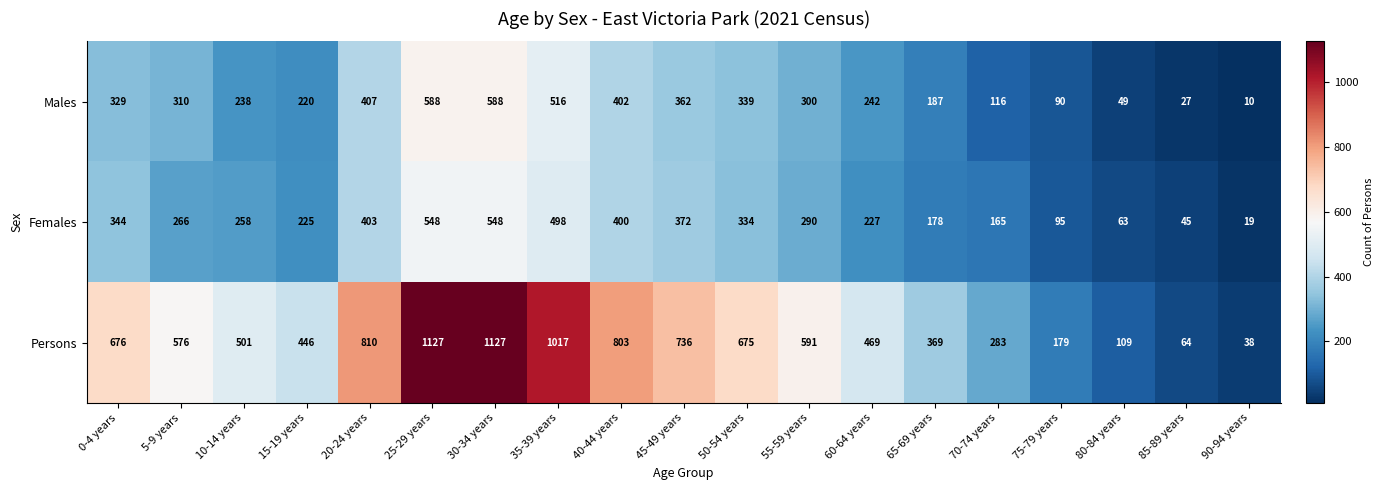

List the series in order of their peak value, highest first.

Persons, Males, Females